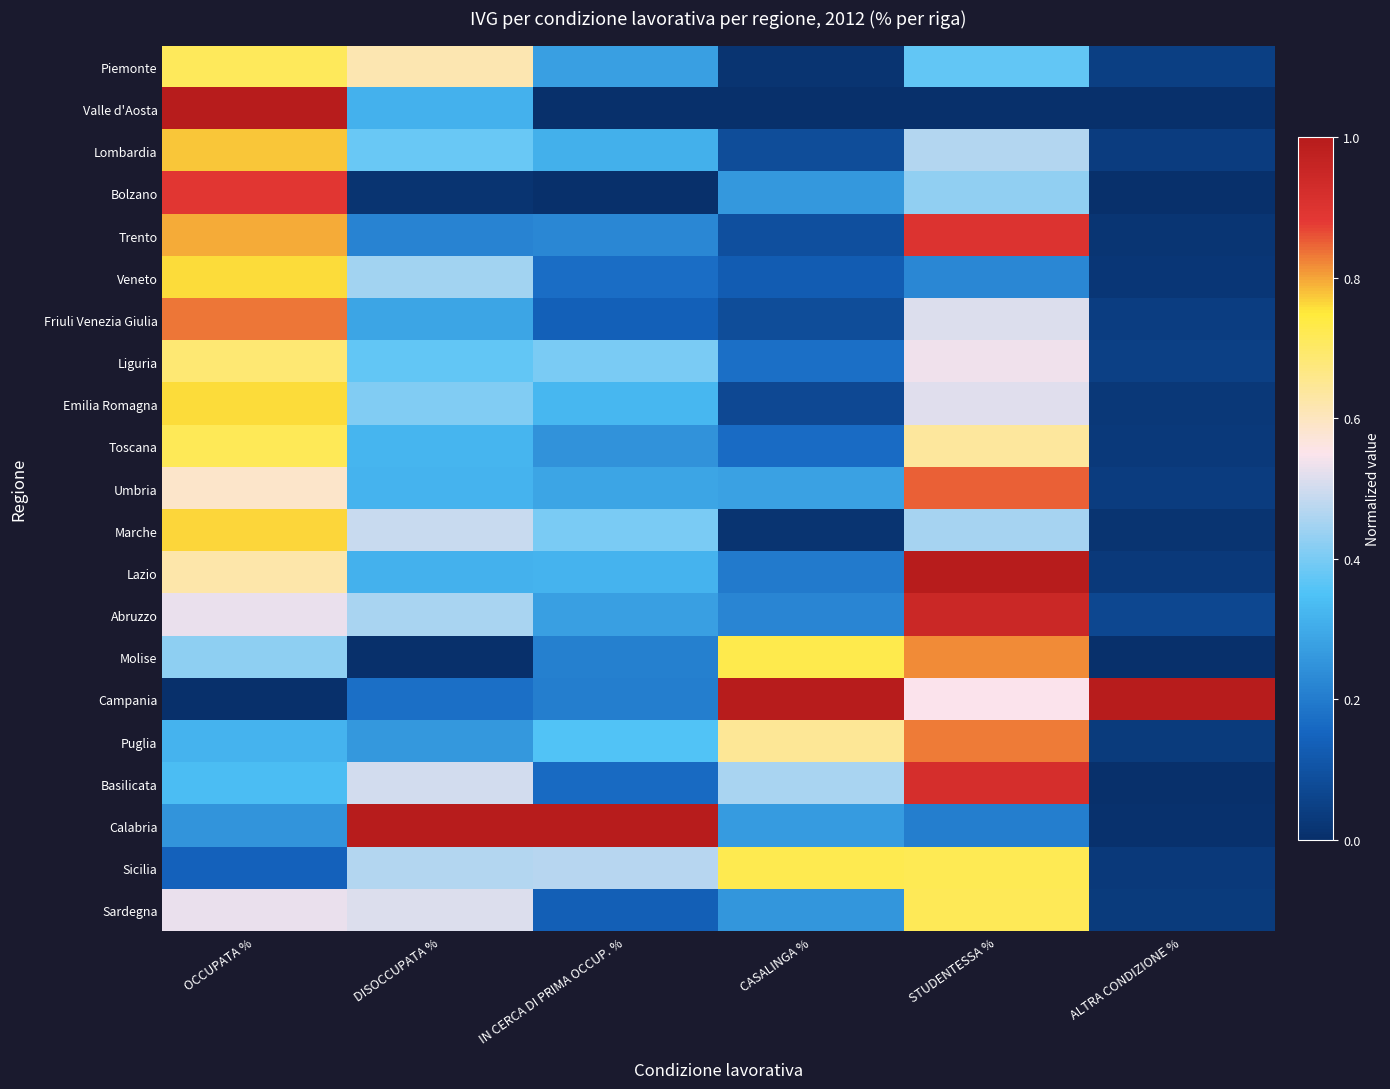

What is the spread (max minus min) of values at STUDENTESSA %?

1.0